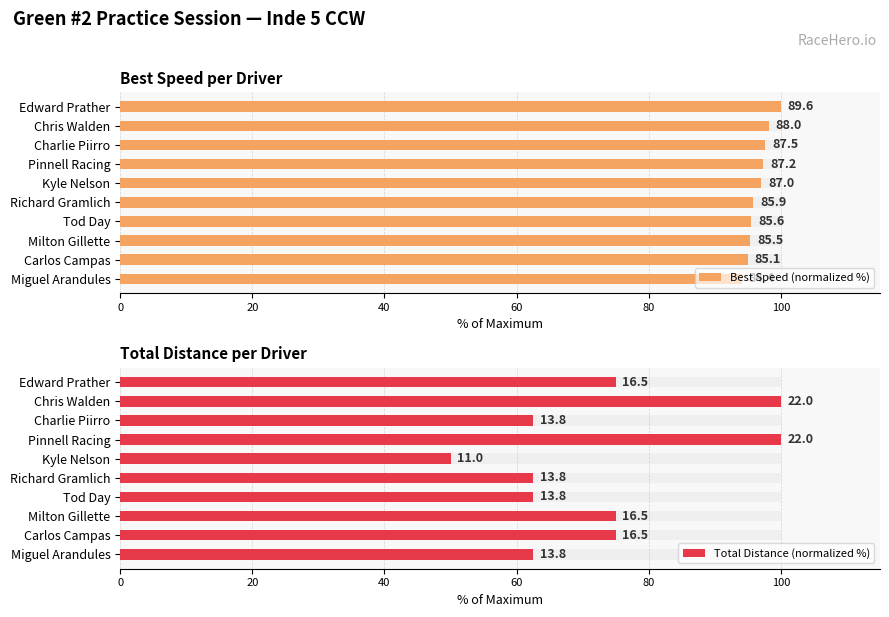

Between Miguel Arandules and Pinnell Racing, which is larger?

Pinnell Racing